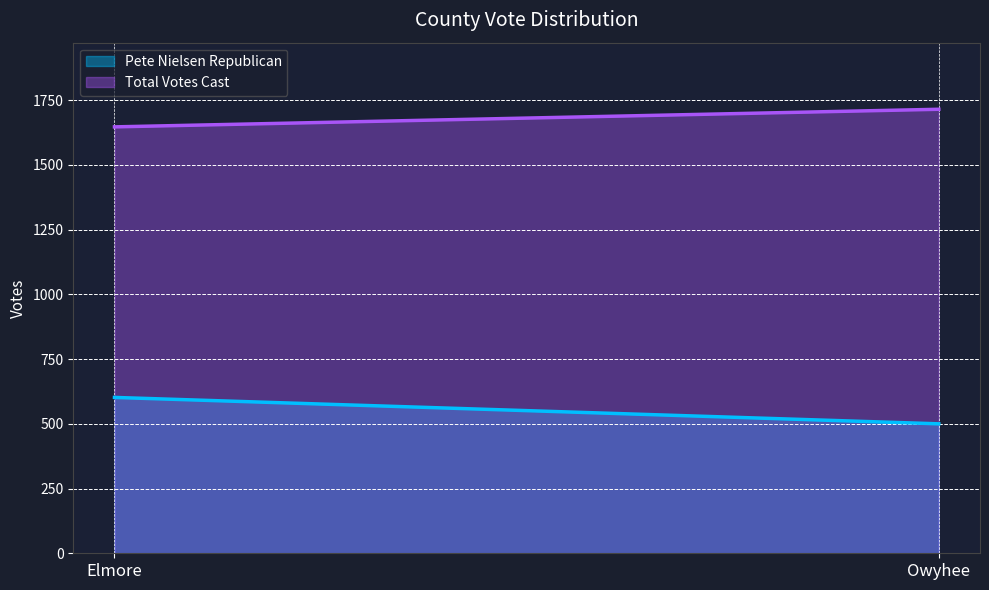

Is it true that Total Votes Cast equals 1715 at Owyhee?

True